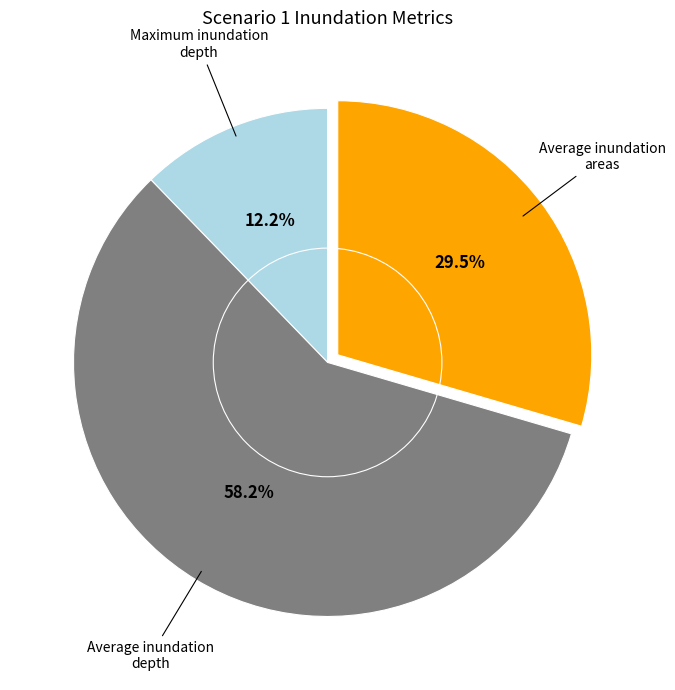

Between Average inundation areas and Average inundation depth, which is larger?

Average inundation depth